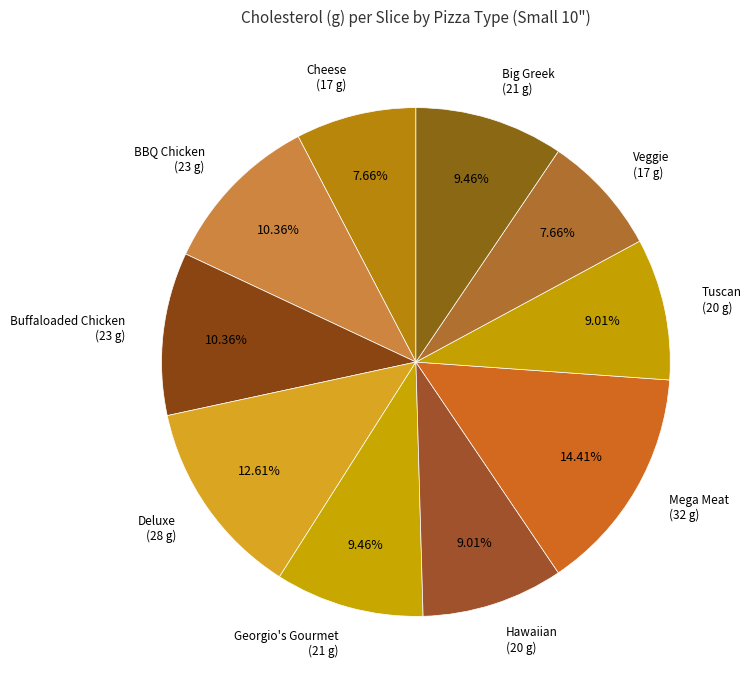

Which has a higher value, Deluxe or Tuscan?

Deluxe